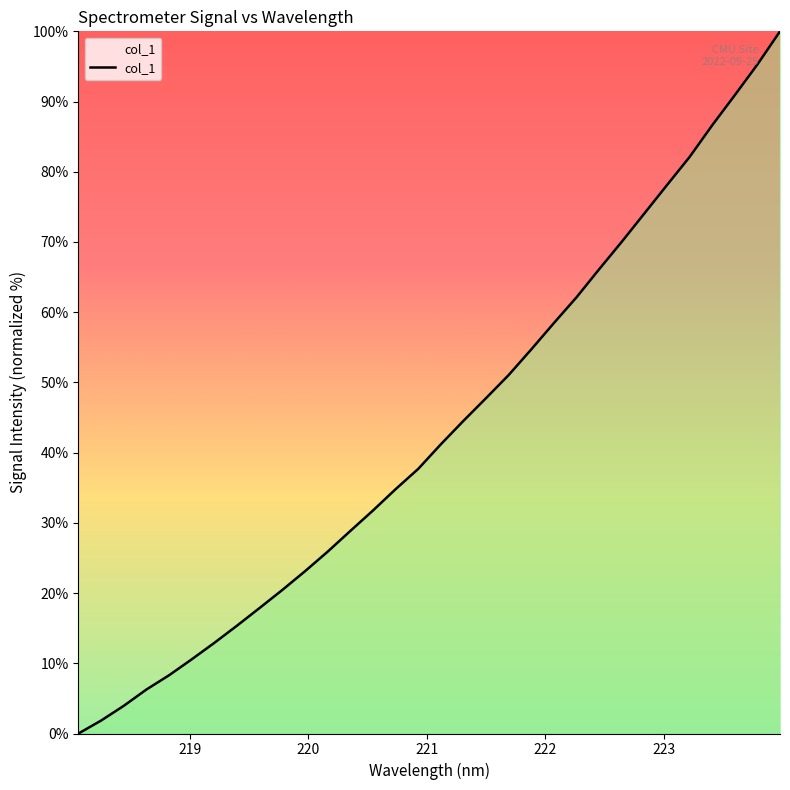

What is the difference between the maximum and minimum values?

100.0